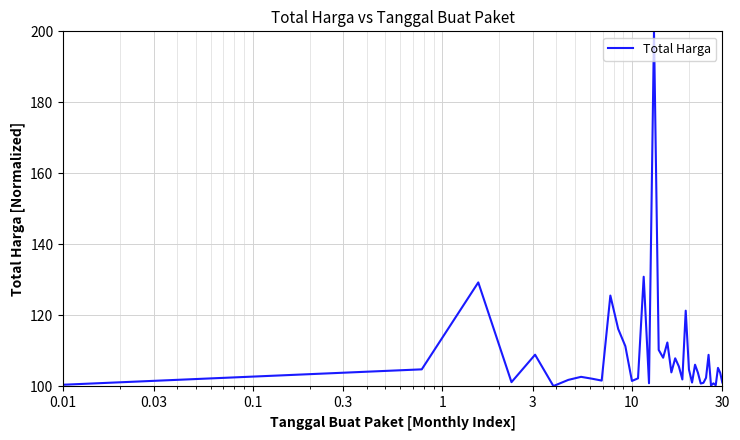

How many values exceed 103?

21